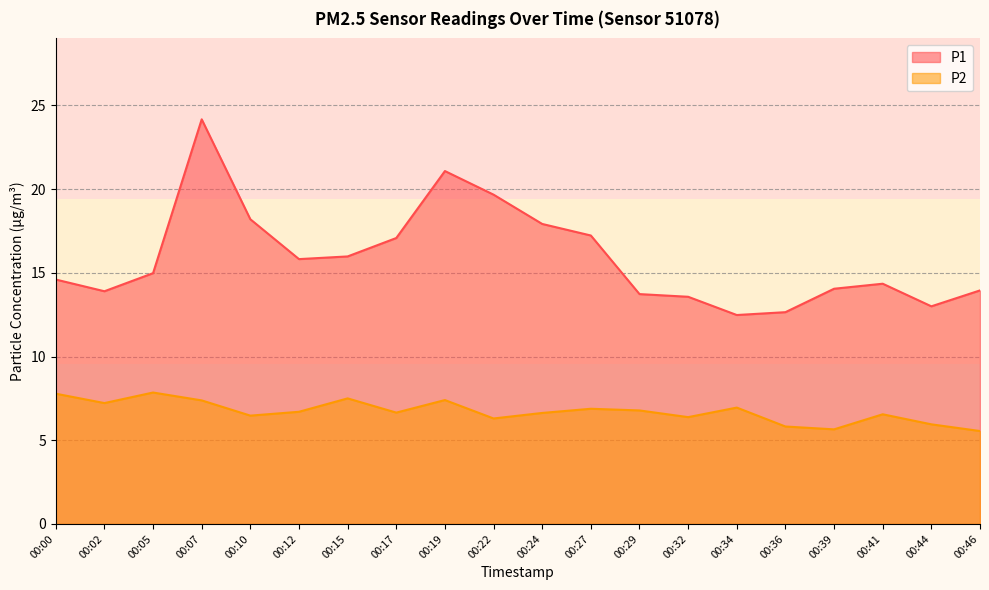

At which label does P1 first exceed 14?

00:00